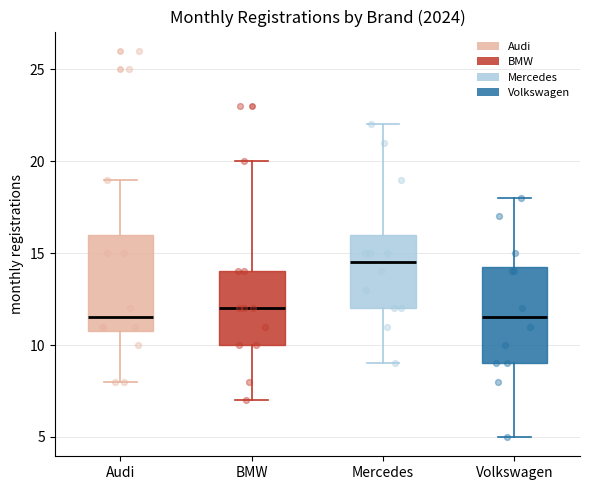

Reading left to right, read every box against the y-axis: the position of its median line, the range the box covers, and the ends of its whiskers. The values are not printed on the chart, so give them approximately, as read against the axis.

Audi: median 11.5, box 11.0 to 16.0, whiskers 8.0 to 19.0
BMW: median 12.0, box 10.0 to 14.0, whiskers 7.0 to 20.0
Mercedes: median 14.5, box 12.0 to 16.0, whiskers 9.0 to 22.0
Volkswagen: median 11.5, box 9.0 to 14.5, whiskers 5.0 to 18.0